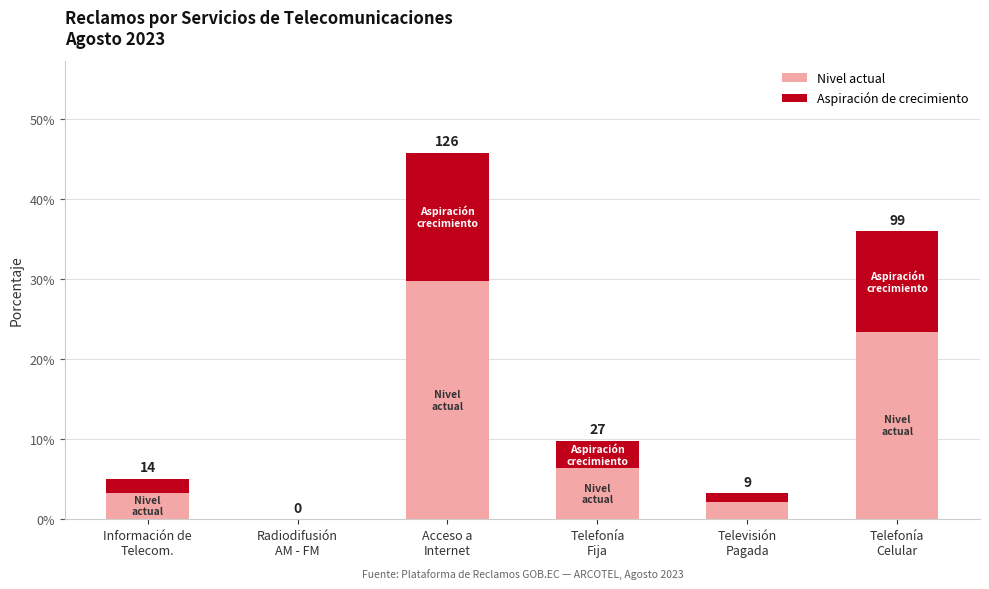

Does the chart contain stacked bars?

Yes